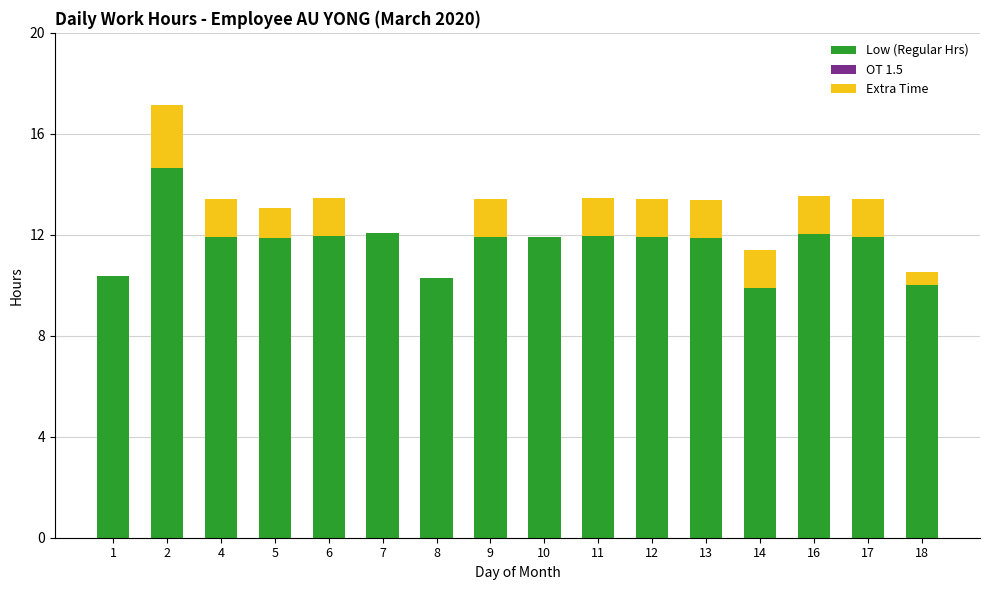

What is the total value across all series at 13?

13.4